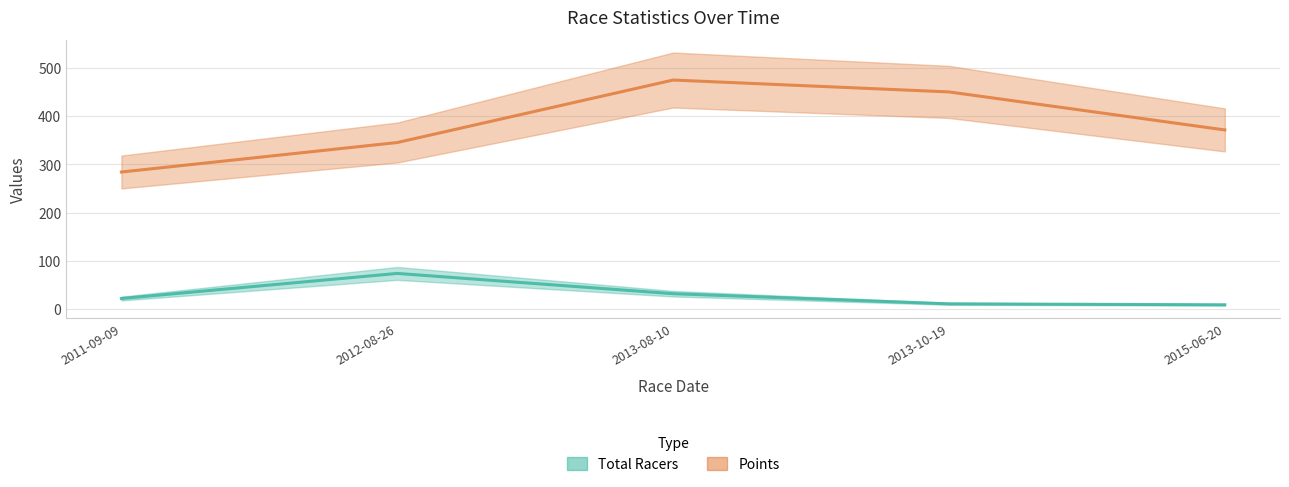

What is the label of the 4th point from the right?

2012-08-26